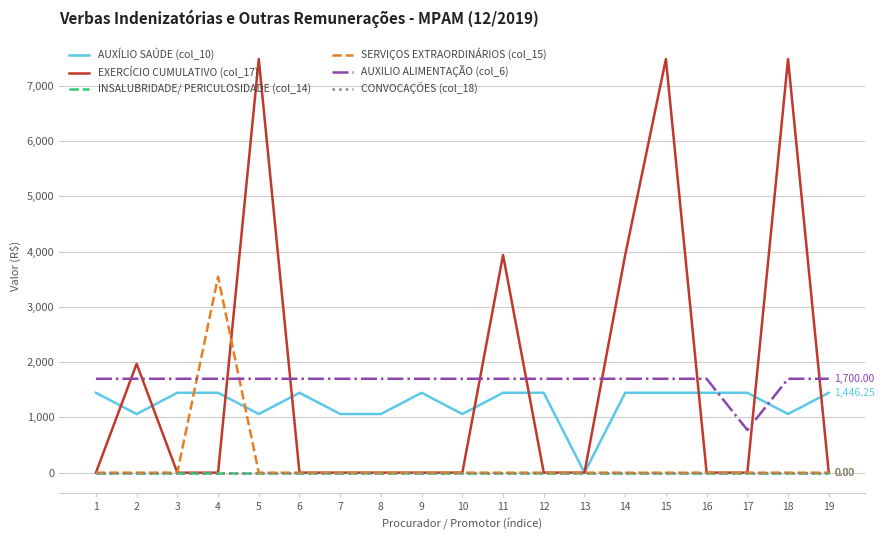

Is this an area chart (filled region under the line)?

No